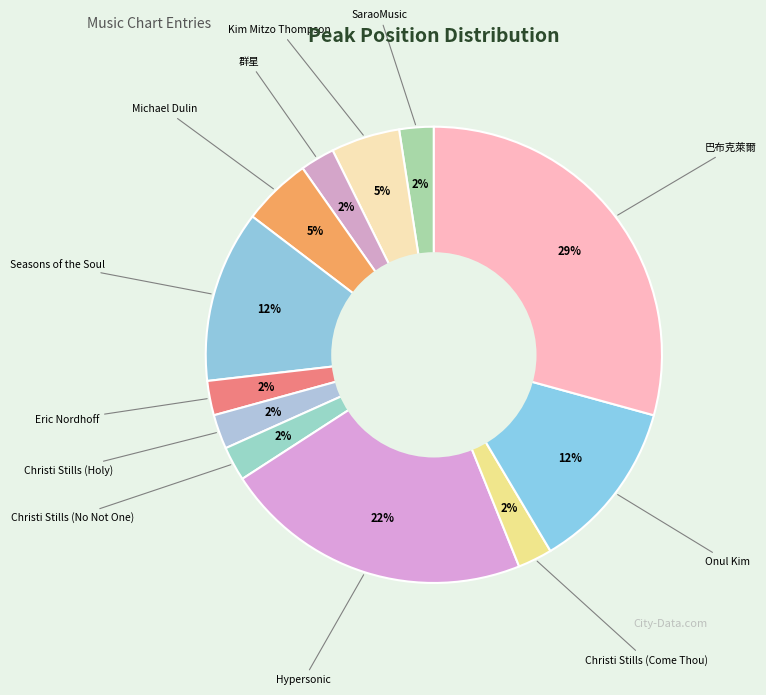

Is Christi Stills (Come Thou) the majority of the pie?

No